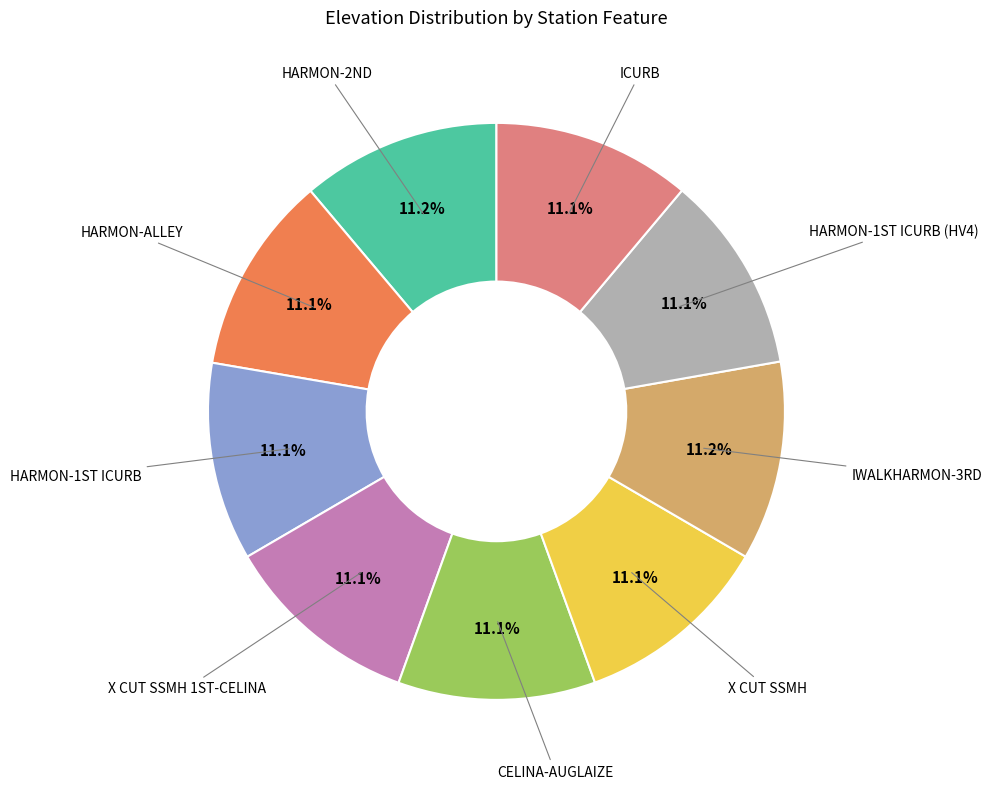

Does any single category account for the majority?

No